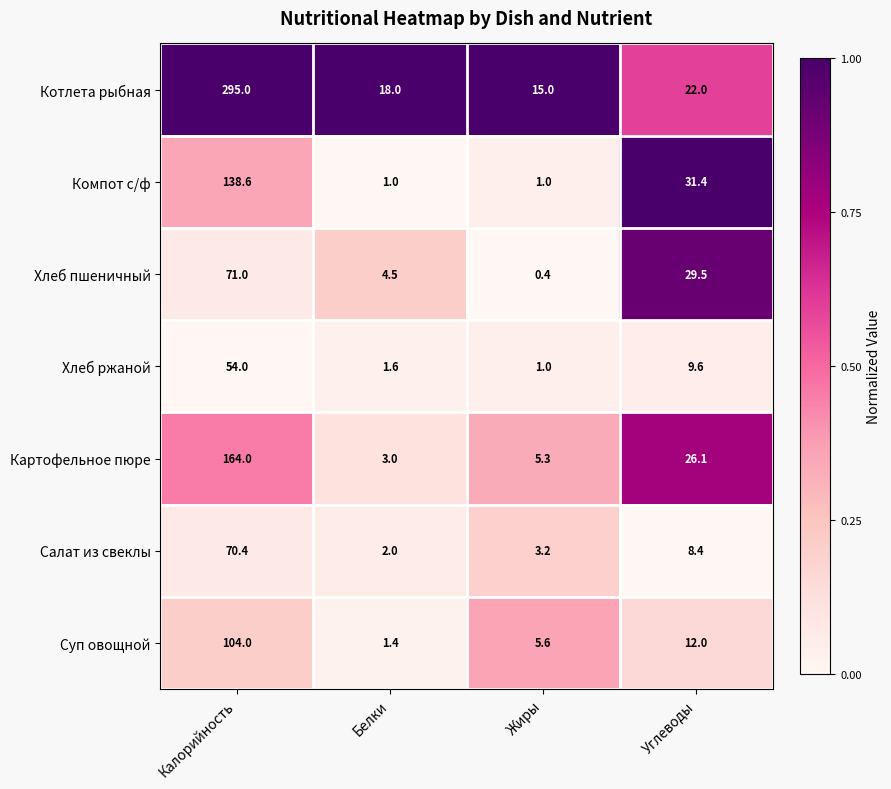

Reading left to right, list all the values displayed in this chart.

Котлета рыбная: Калорийность=295.0	Белки=18.0	Жиры=15.0	Углеводы=22.0
Компот с/ф: Калорийность=138.6	Белки=1.0	Жиры=1.0	Углеводы=31.4
Хлеб пшеничный: Калорийность=71.0	Белки=4.5	Жиры=0.4	Углеводы=29.5
Хлеб ржаной: Калорийность=54.0	Белки=1.6	Жиры=1.0	Углеводы=9.6
Картофельное пюре: Калорийность=164.0	Белки=3.0	Жиры=5.3	Углеводы=26.1
Салат из свеклы: Калорийность=70.4	Белки=2.0	Жиры=3.2	Углеводы=8.4
Суп овощной: Калорийность=104.0	Белки=1.4	Жиры=5.6	Углеводы=12.0